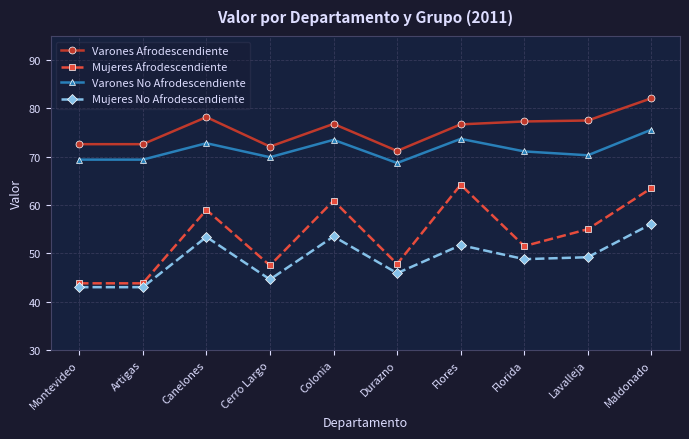

True or false: Varones Afrodescendiente and Mujeres No Afrodescendiente cross at least once.

False